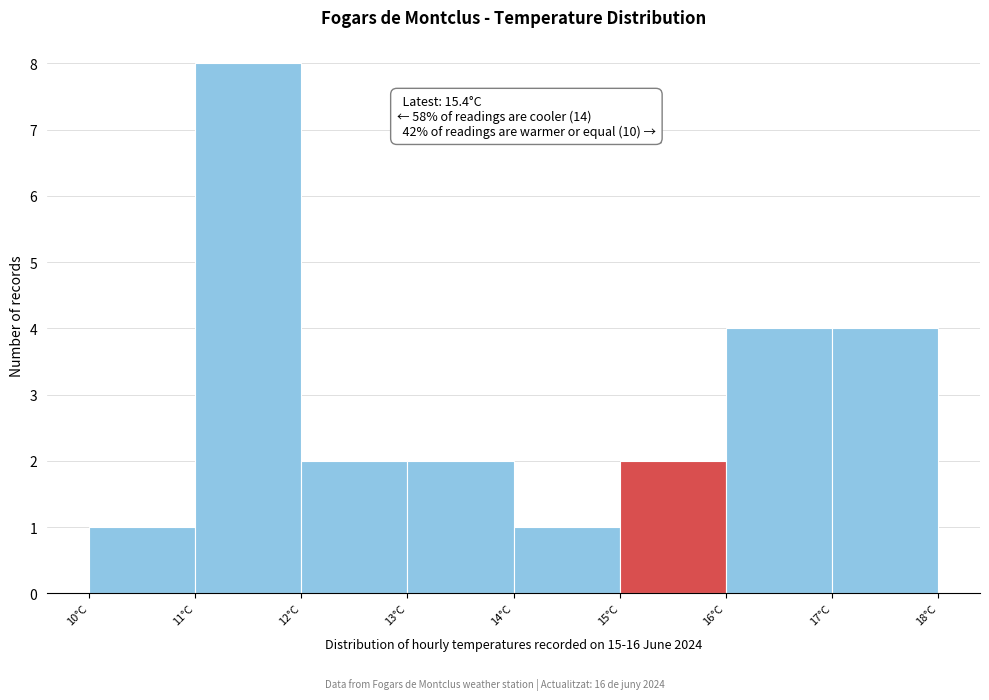

Over which range of the x-axis is the bar tallest?

11 to 12